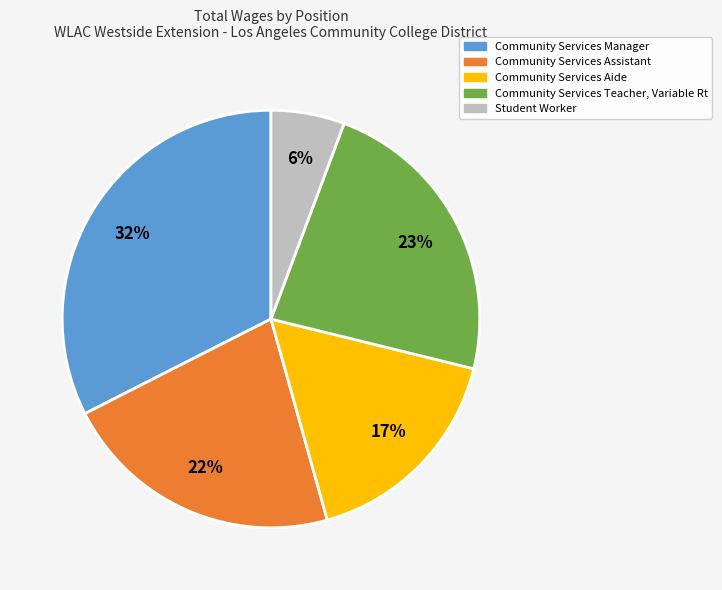

How many slices are in this pie chart?

5